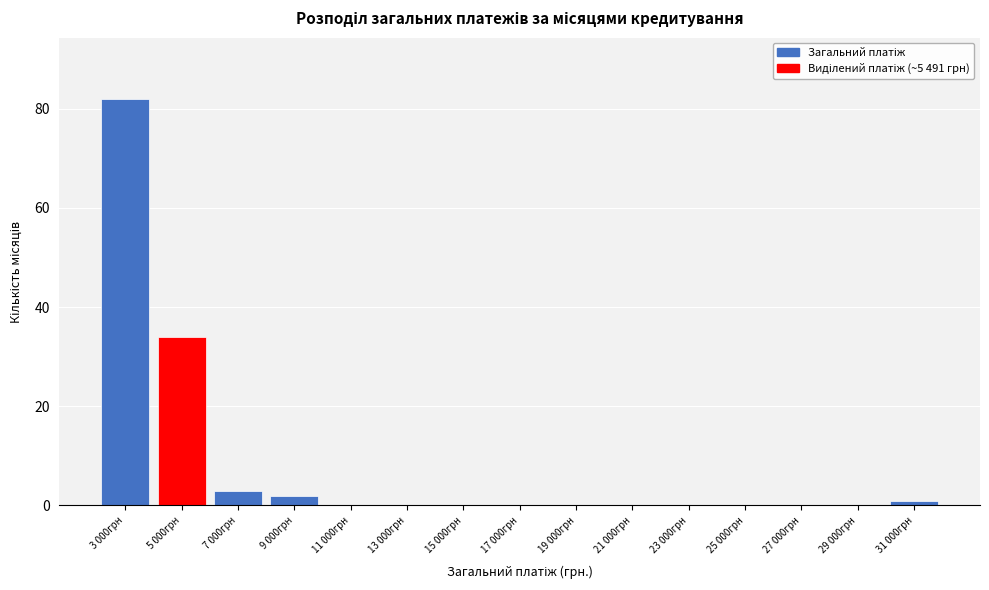

Reading left to right, transcribe all the data shown in this chart.

3 000грн=82	5 000грн=34	7 000грн=3	9 000грн=2	11 000грн=0	13 000грн=0	15 000грн=0	17 000грн=0	19 000грн=0	21 000грн=0	23 000грн=0	25 000грн=0	27 000грн=0	29 000грн=0	31 000грн=1